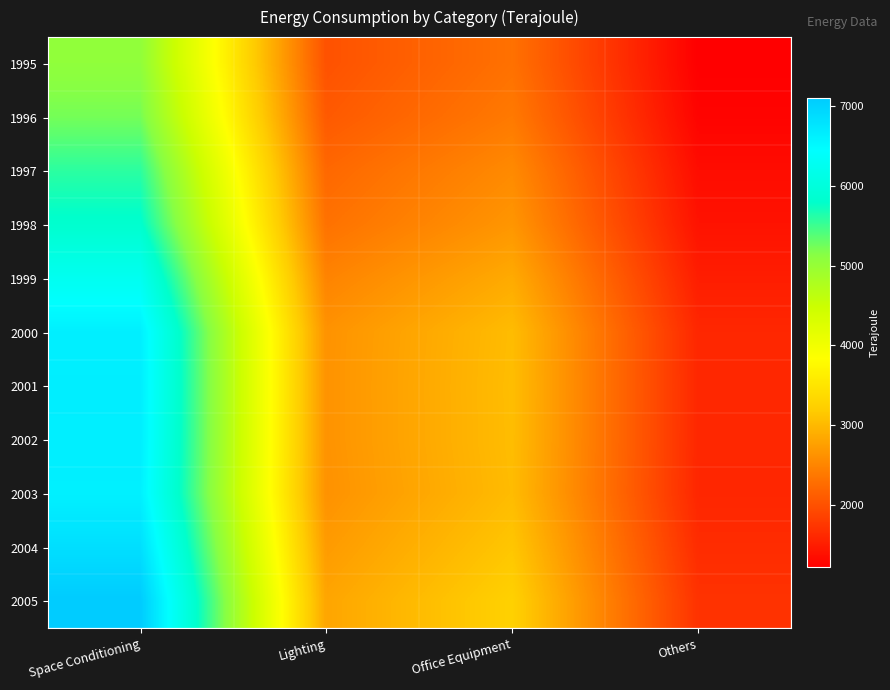

Rank the series by their maximum value, from lowest to highest.

1995, 1996, 1997, 1998, 1999, 2003, 2000, 2002, 2001, 2004, 2005